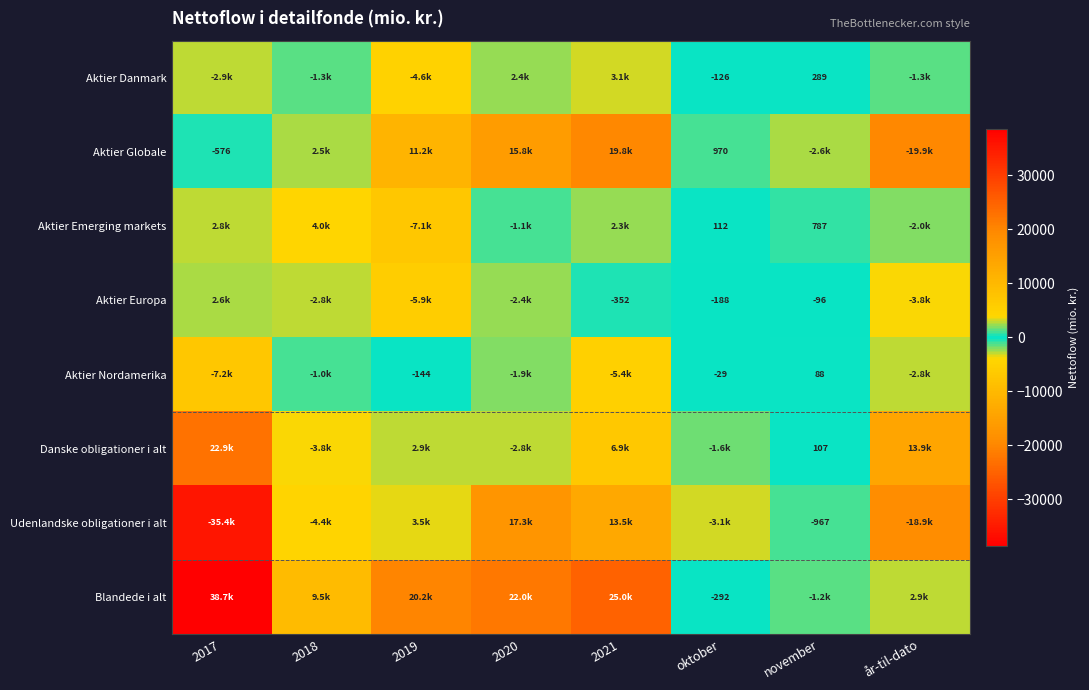

What is the average value of the Udenlandske obligationer i alt series?

-3548.7